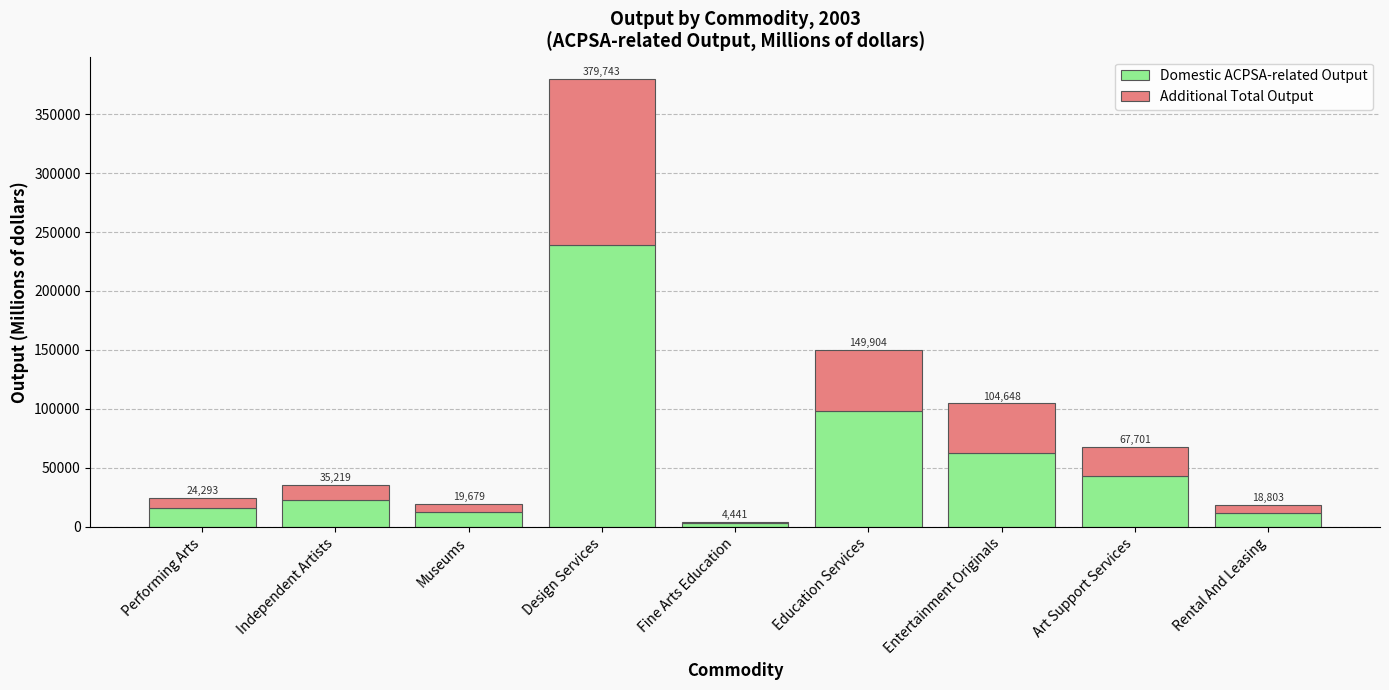

How many bars are there in total?

9